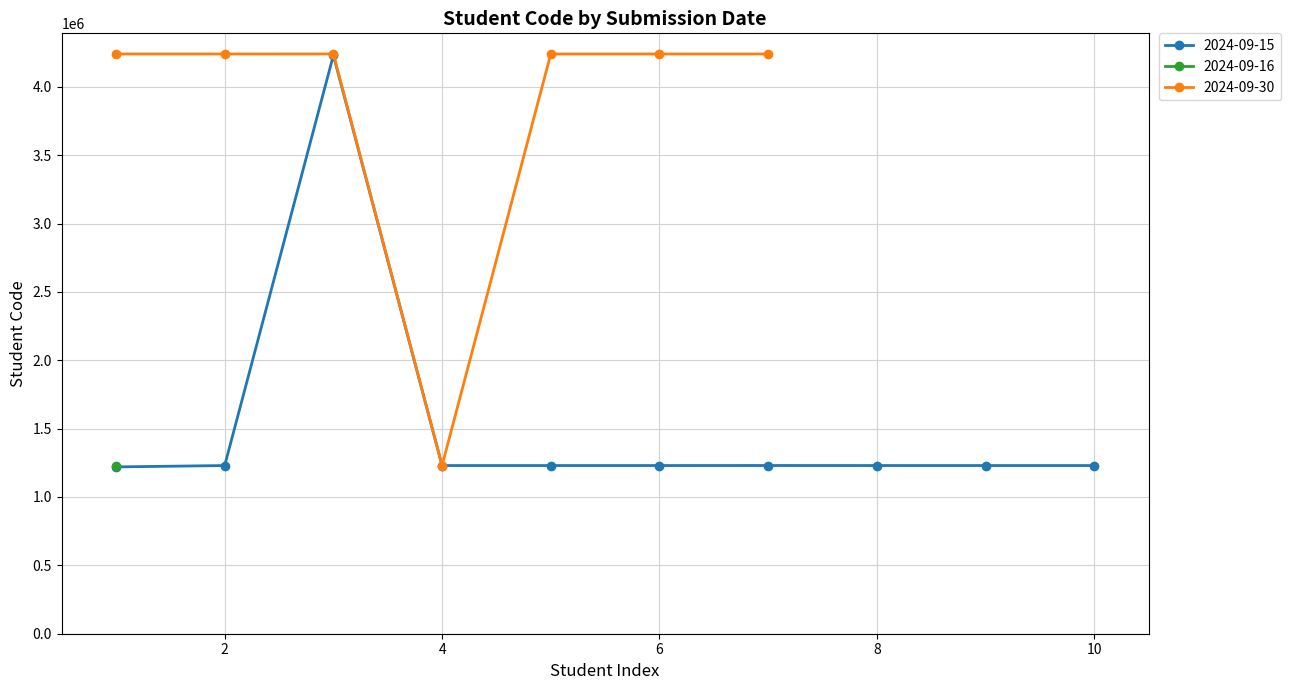

Rank the series at 4 from highest to lowest value.

2024-09-15, 2024-09-30, 2024-09-16